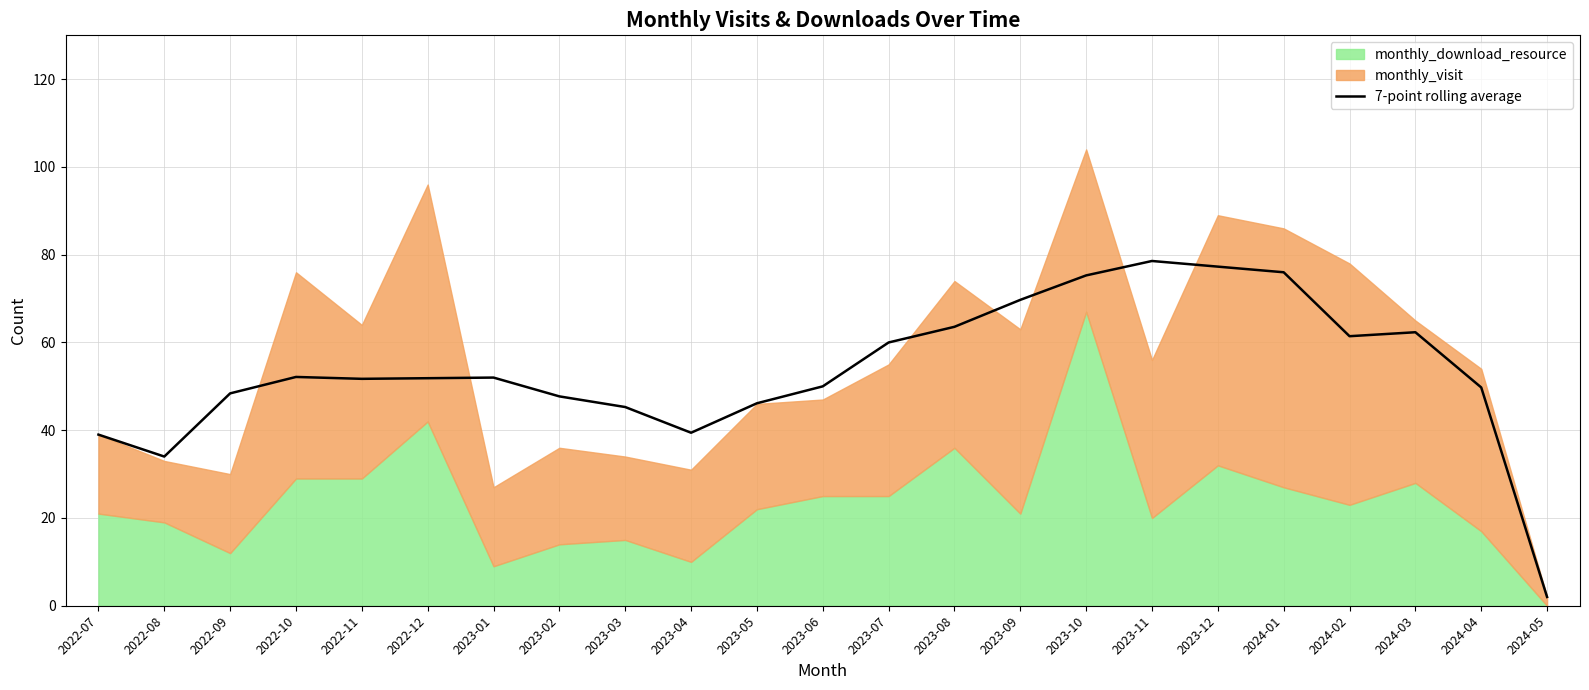

True or false: the data shows 122.8 at 2023-10.

False